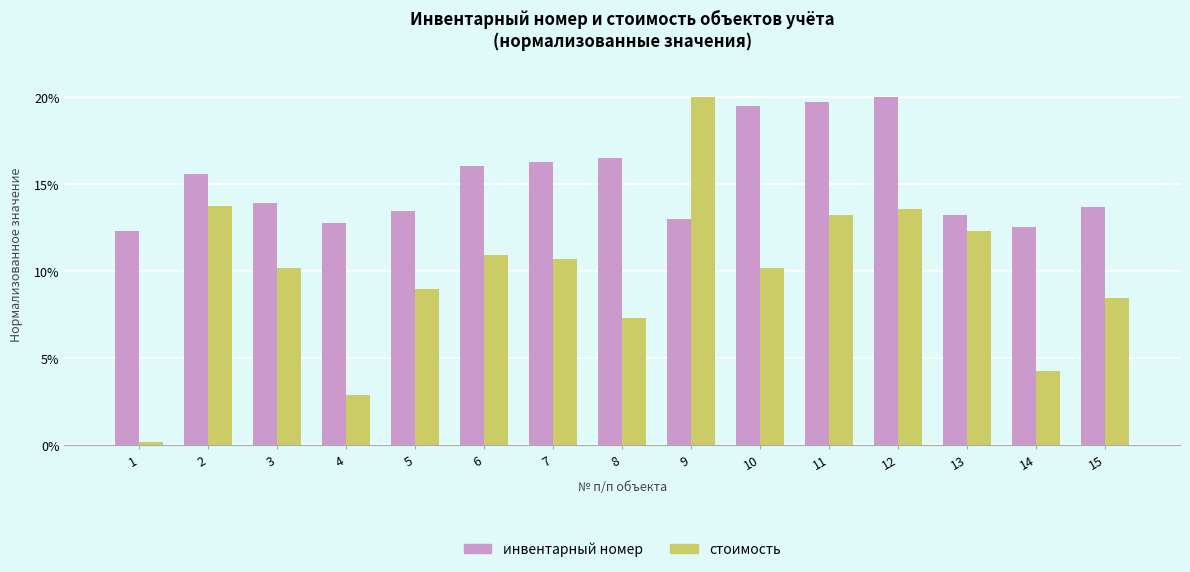

Which series has the largest total across all categories?

инвентарный номер